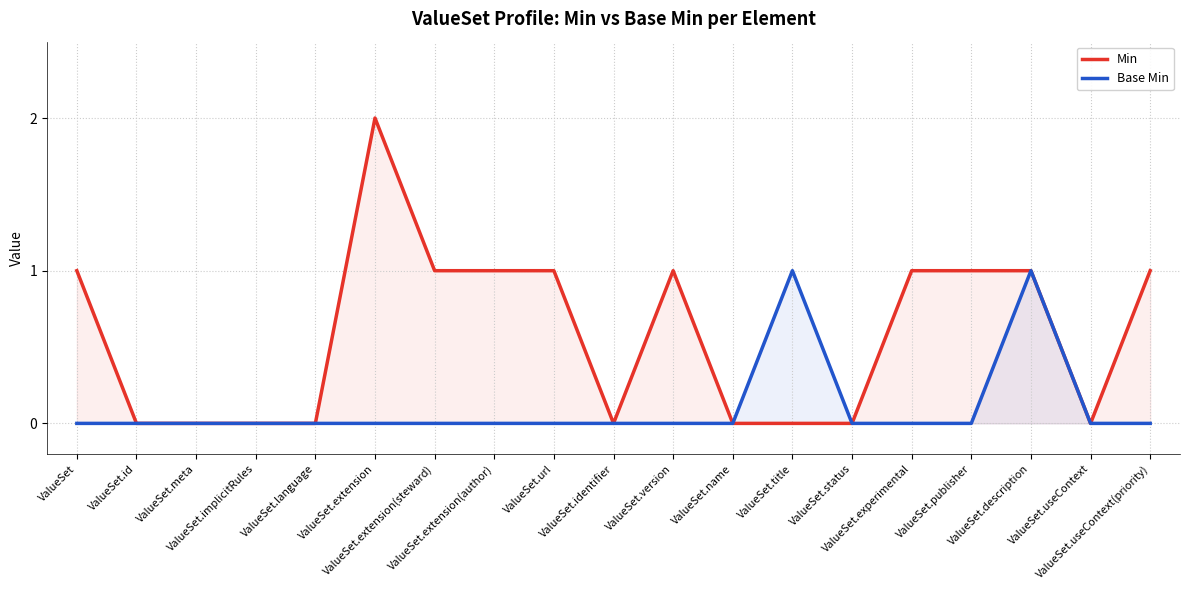

What is the difference between the maximum and second lowest values in the Min series?

2